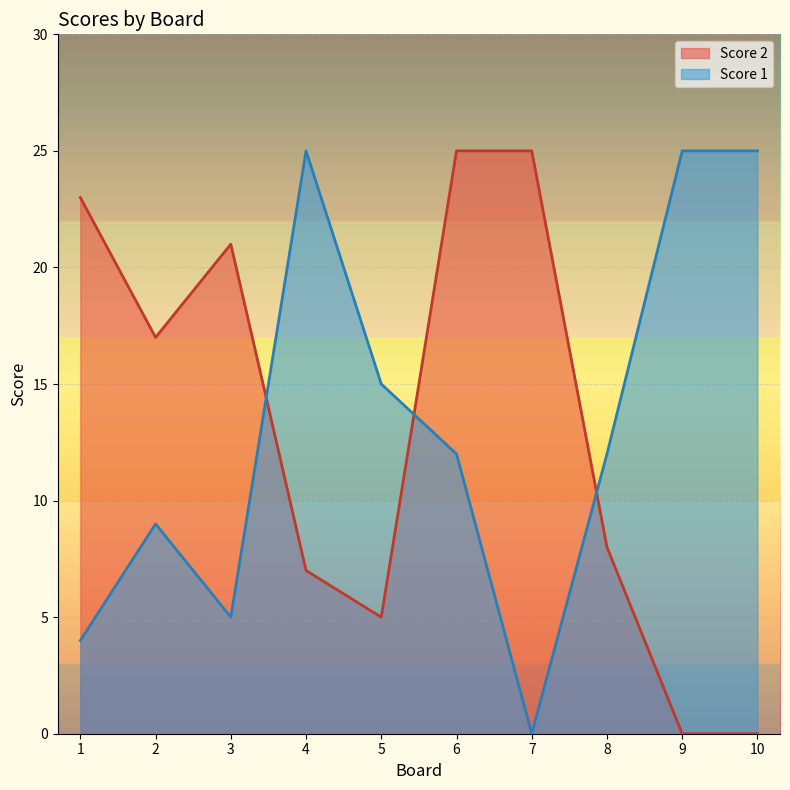

At 4, list the series in order from largest to smallest.

Score 1, Score 2